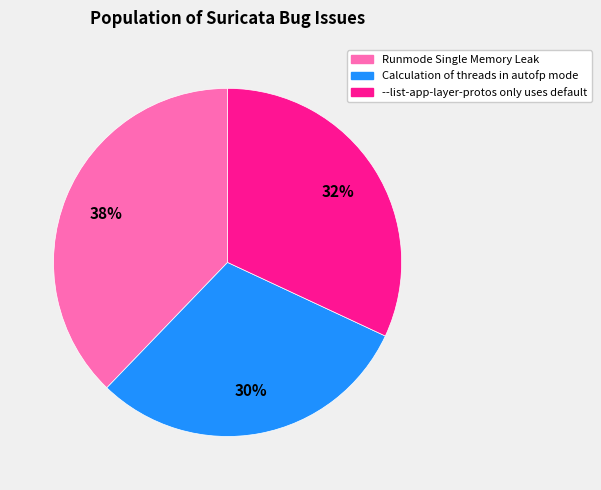

Count the number of slices in the pie.

3